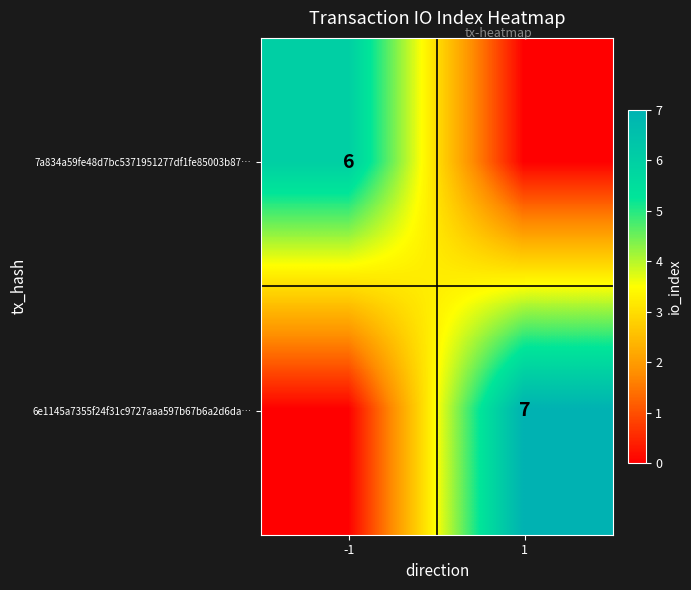

At -1, list the series in order from smallest to largest.

6e1145a7355f24f31c9727aaa597b67b6a2d6da…, 7a834a59fe48d7bc5371951277df1fe85003b87…